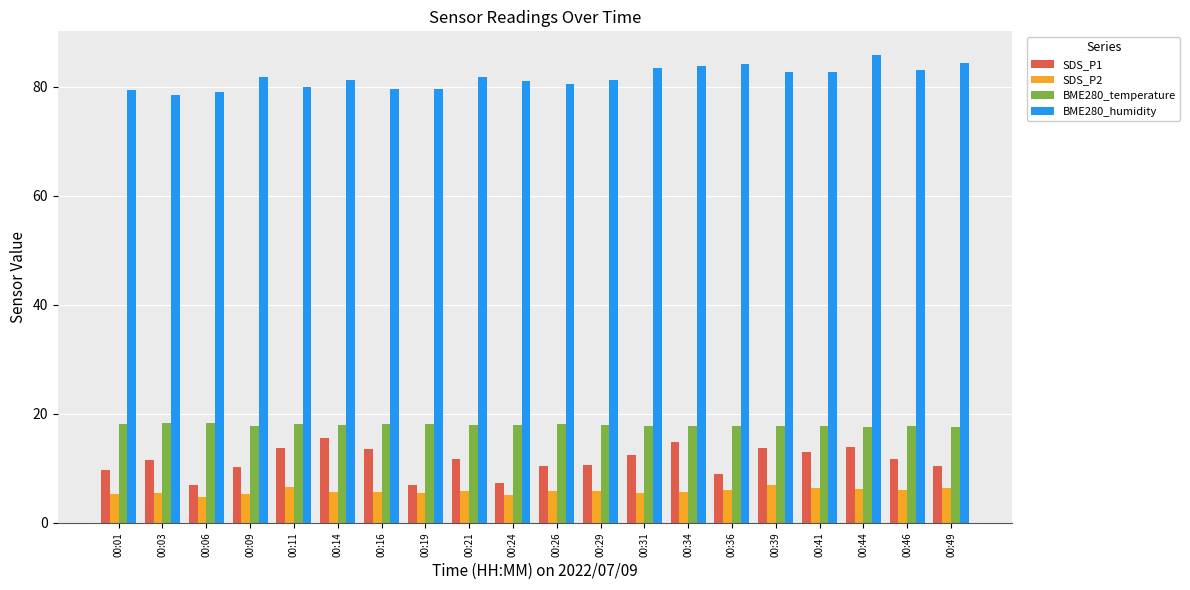

Between 00:19 and 00:31, which series saw the biggest shift?

SDS_P1